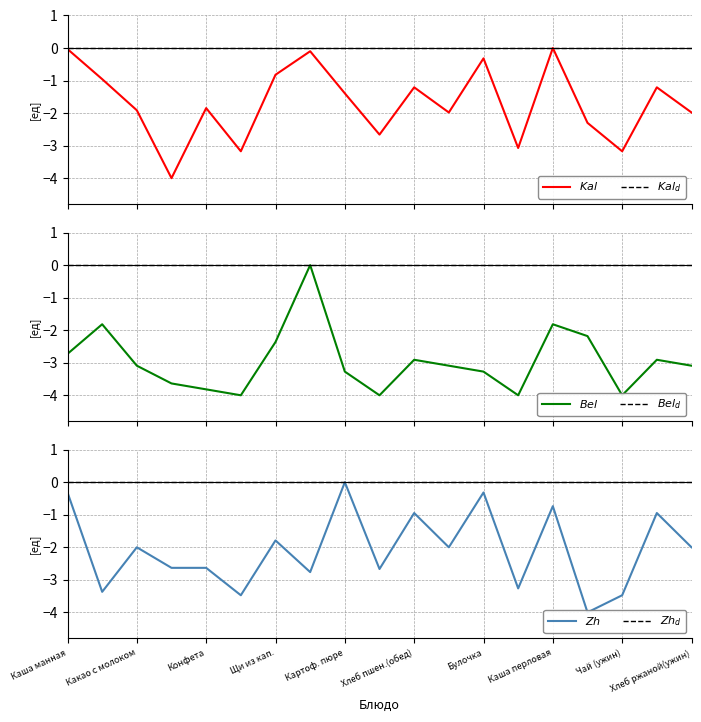

Is the value of $Kal$ at Картоф. пюре greater than the value of $Zh_d$ at Какао с молоком?

No